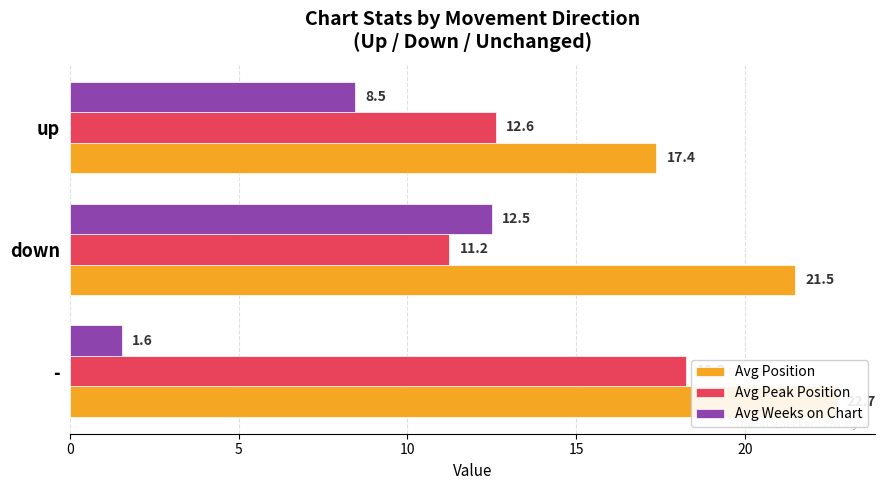

How many data points in Avg Position are above 21?

2